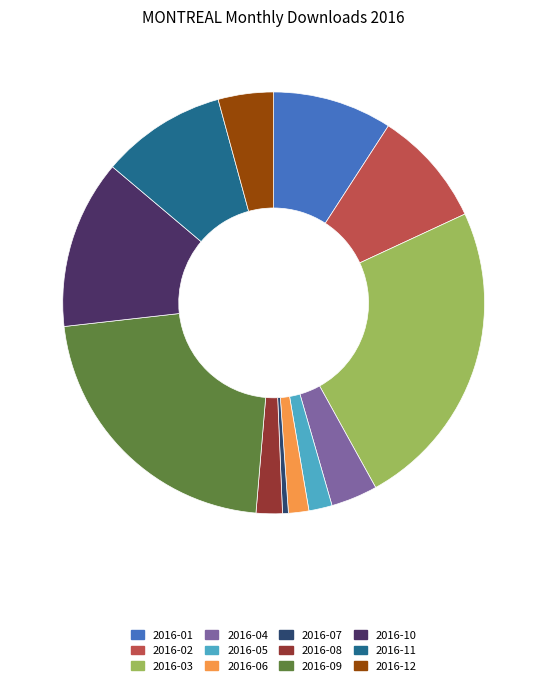

Does 2016-09 represent more than half of the total?

No